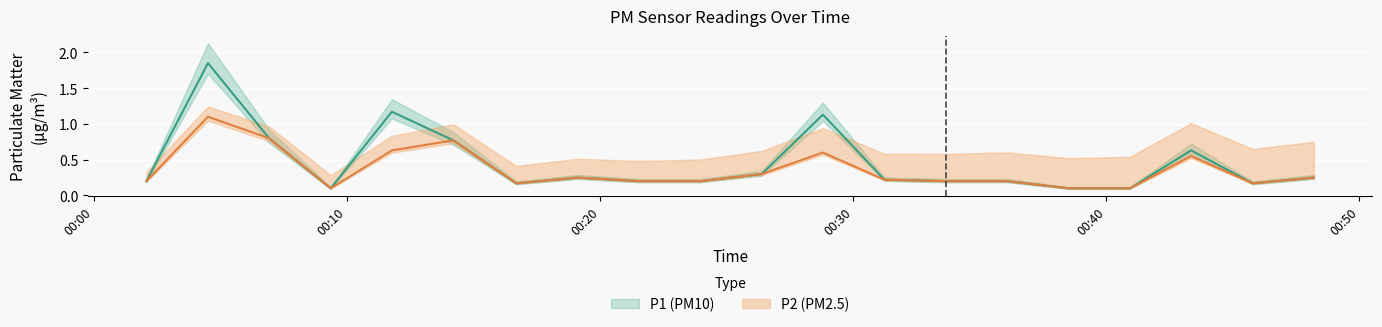

List the series in order of their overall mean, highest first.

P1, P2